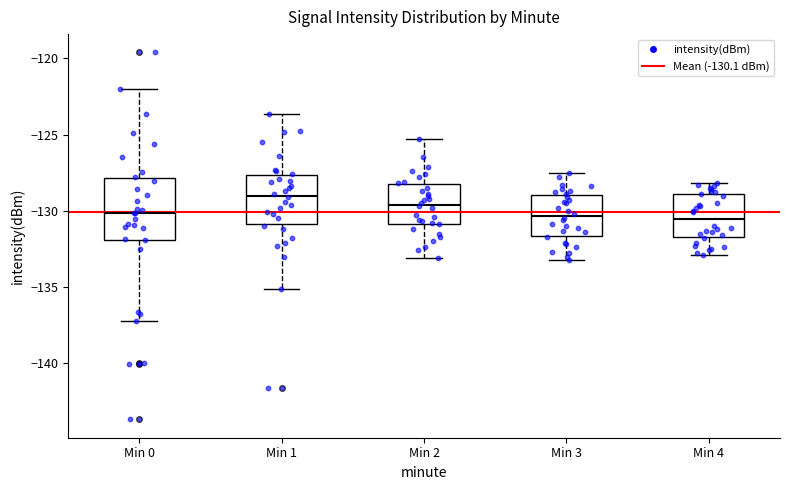

Reading left to right, read every box against the y-axis: the position of its median line, the range the box covers, and the ends of its whiskers. The values are not printed on the chart, so give them approximately, as read against the axis.

Min 0: median -130.0, box -132.0 to -128.0, whiskers -137.0 to -122.0
Min 1: median -129.0, box -131.0 to -127.5, whiskers -135.0 to -123.5
Min 2: median -129.5, box -131.0 to -128.5, whiskers -133.0 to -125.5
Min 3: median -130.5, box -131.5 to -129.0, whiskers -133.0 to -127.5
Min 4: median -130.5, box -131.5 to -129.0, whiskers -133.0 to -128.0